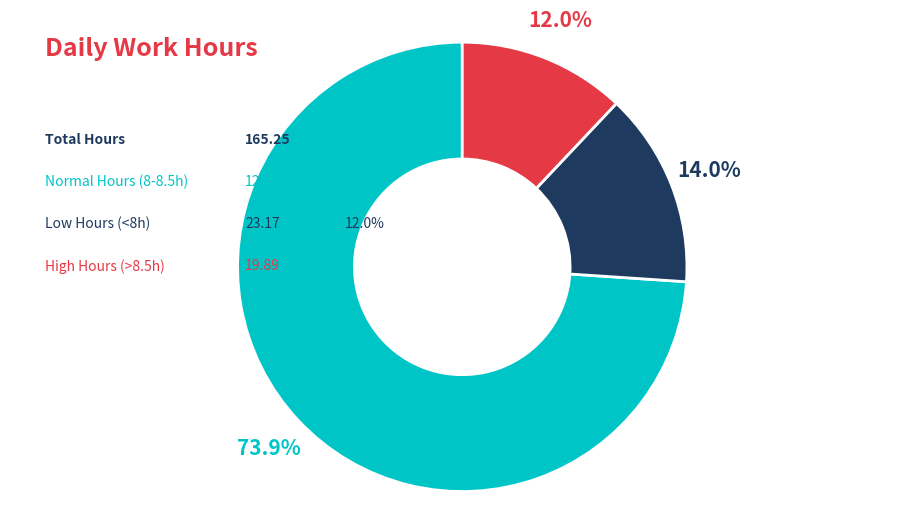

Count the number of slices in the pie.

3